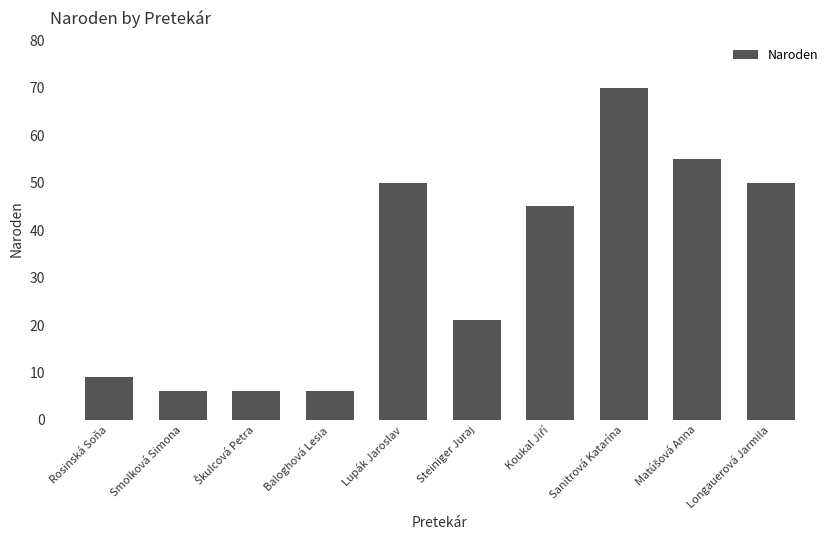

What is the sum of the values at Rosinská Soňa and Baloghová Lesia?

15